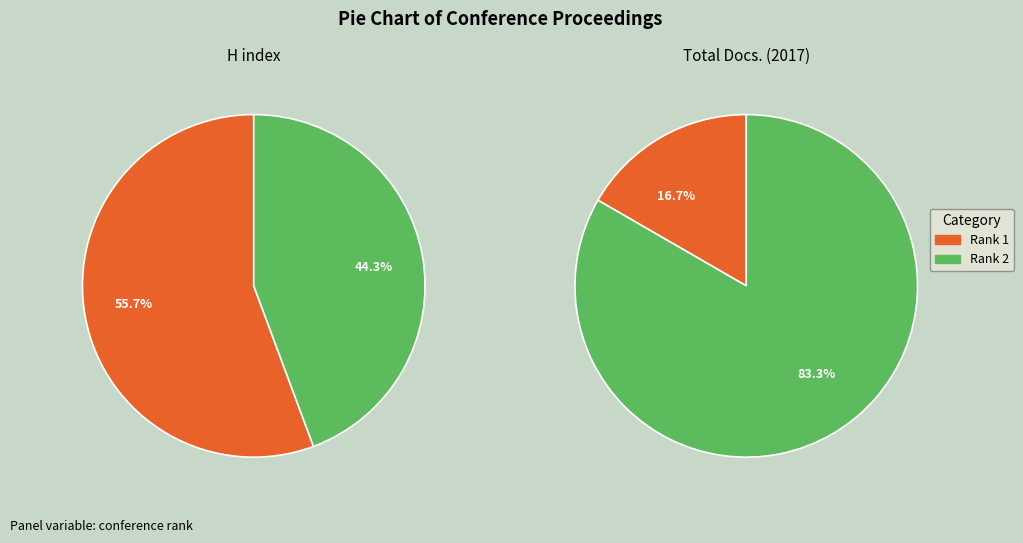

Is there a majority slice in this chart?

Yes